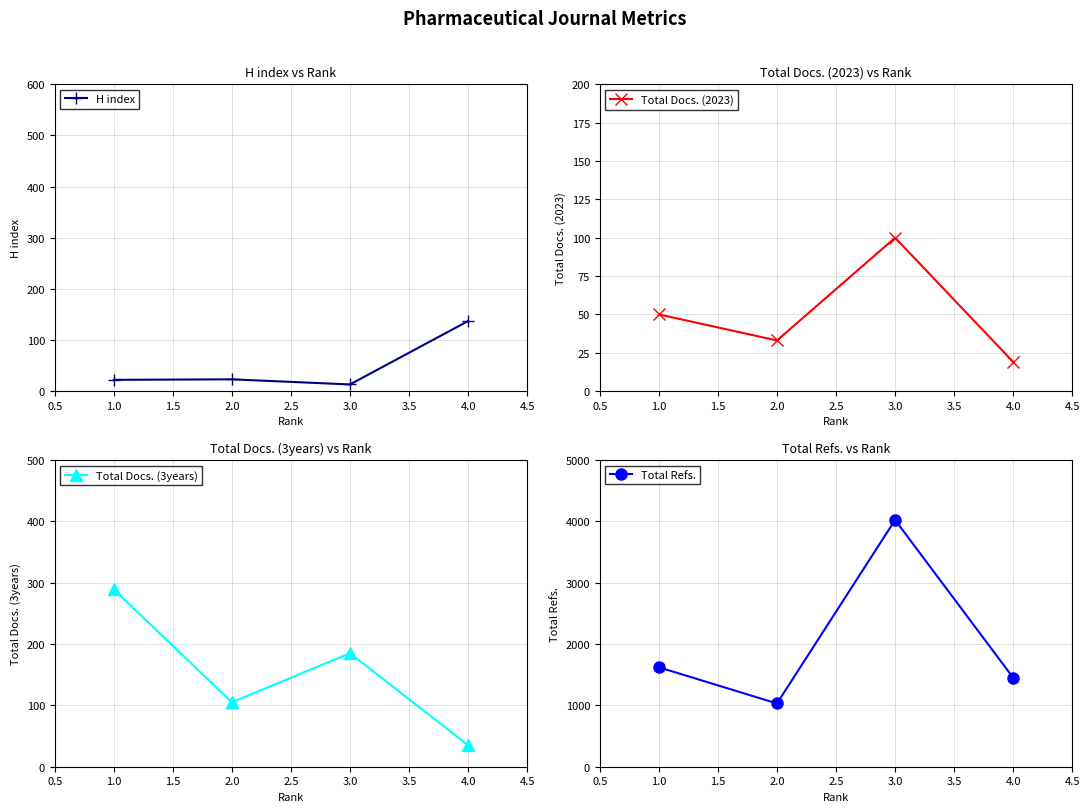

Is it true that H index equals 23 at 2.0?

True